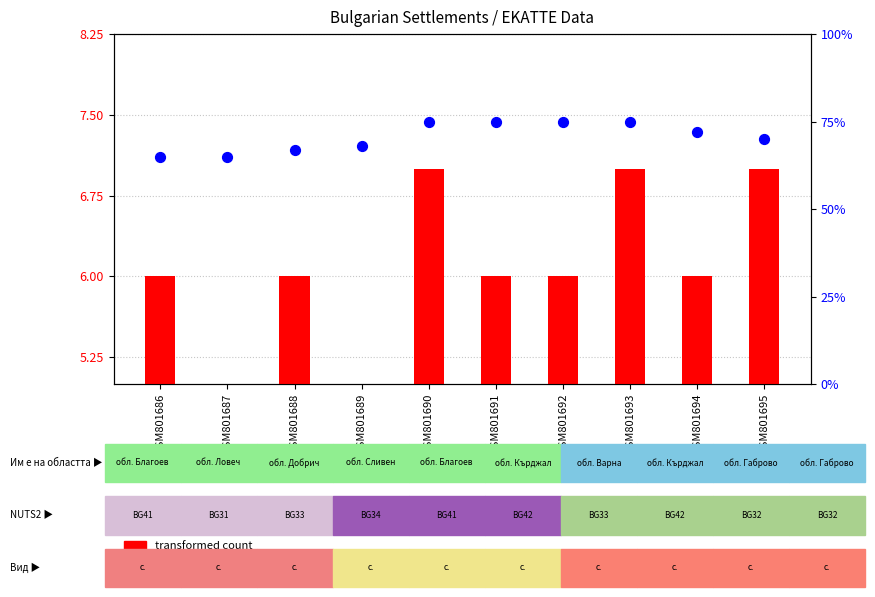

At which category is the sum across all series the highest?

GSM801690